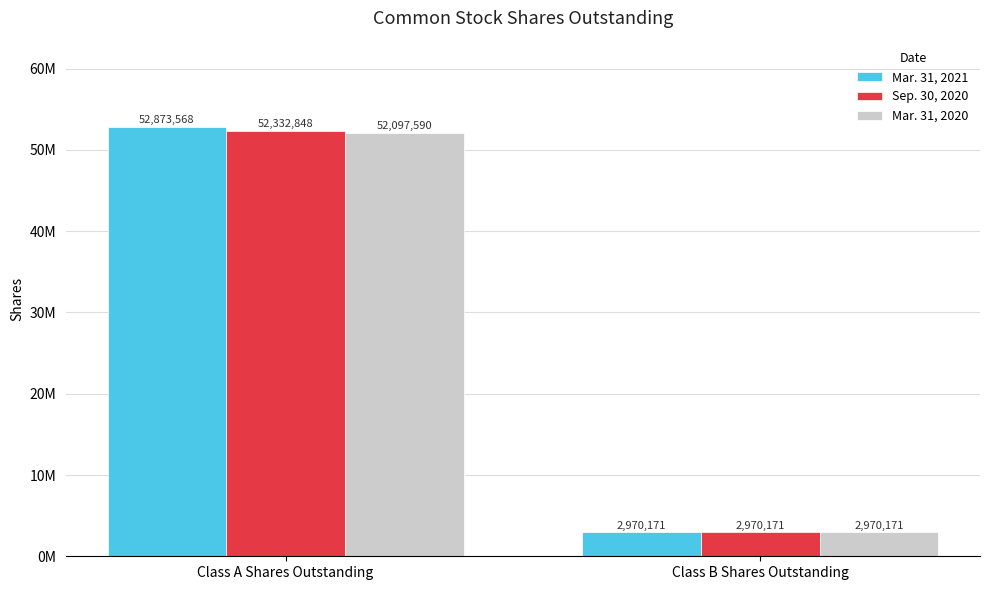

Are the bars grouped side by side (vs. stacked)?

Yes